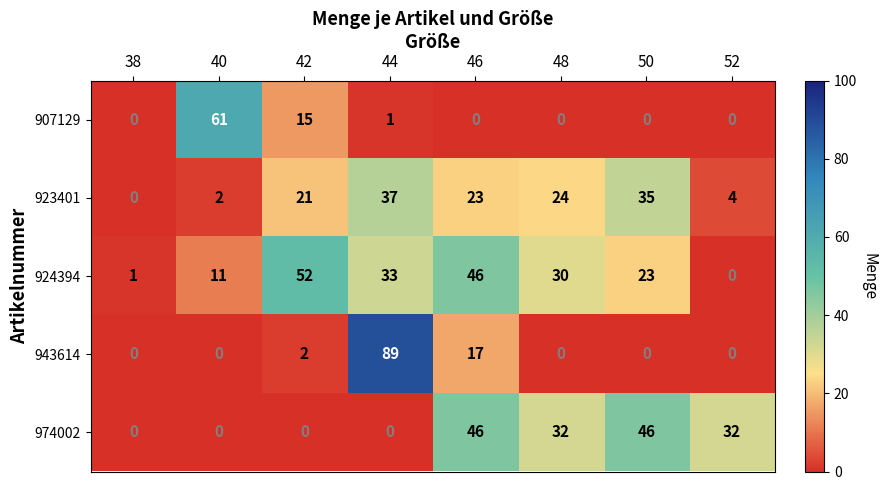

What is the difference between the highest and lowest values at 50?

46